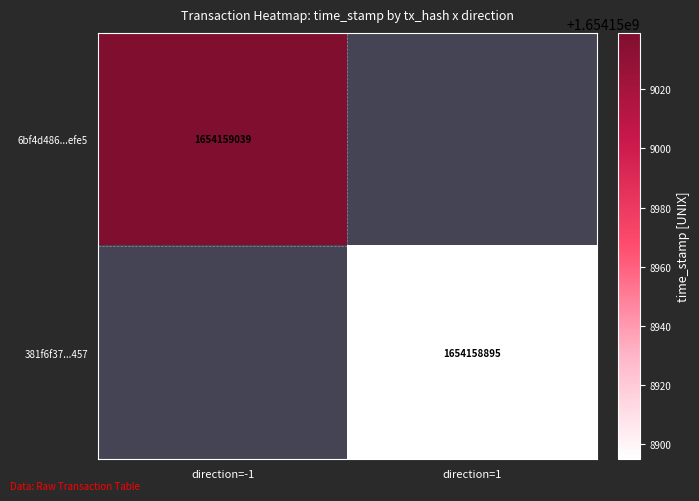

Rank the series by their average value, from lowest to highest.

381f6f37d276abe4083ad0ebd65ab083bb5d457, 6bf4d486065a323f8472085f4ff6062bde7efe5